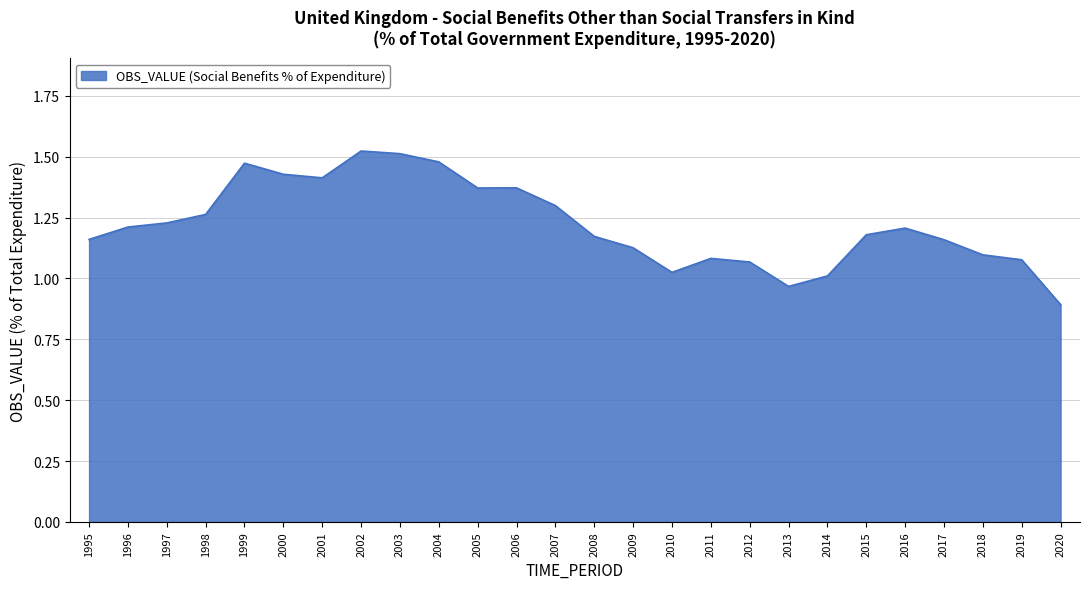

At which category does the data reach its first local peak?

1999